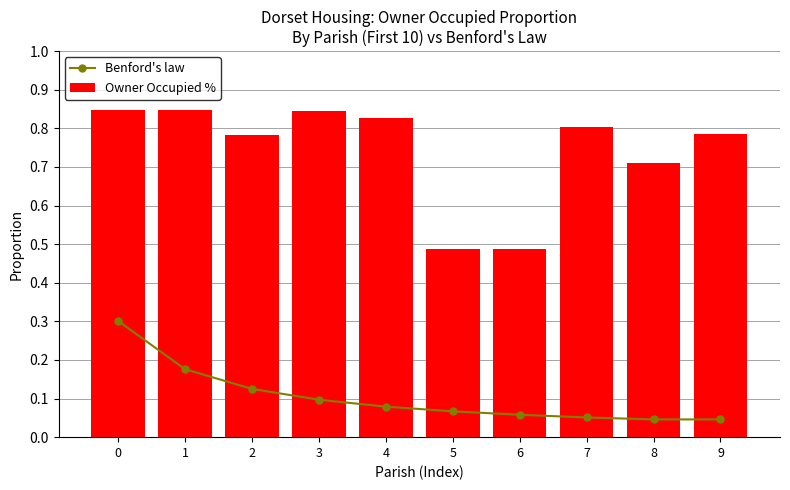

At how many categories does at least one series exceed 0?

10